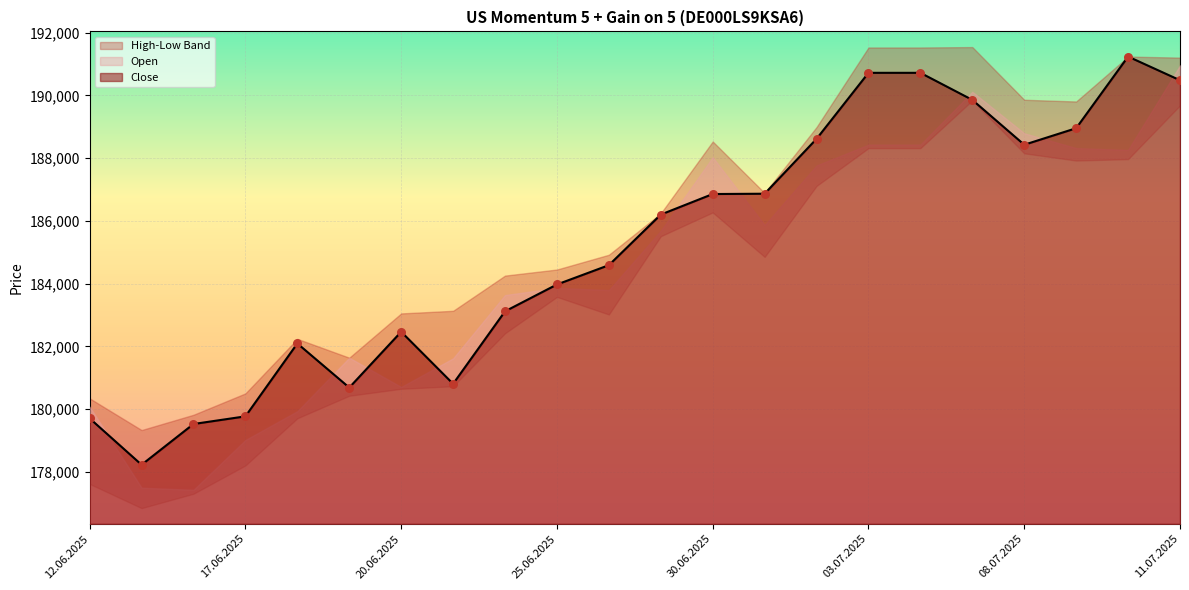

Is it true that Close equals 66889 at 20.06.2025?

False